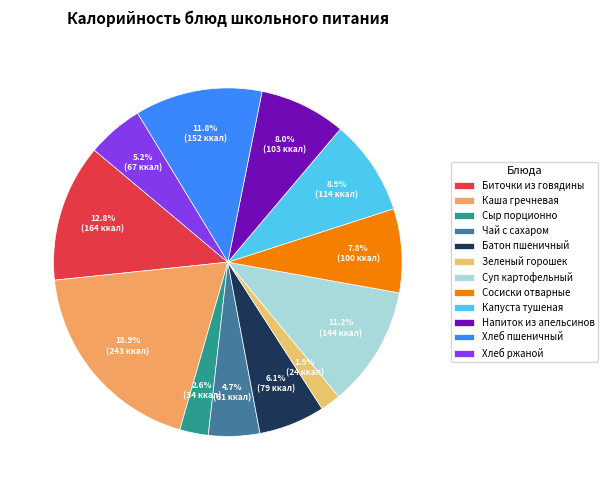

To the nearest percent, what portion does Чай с сахаром represent?

5%